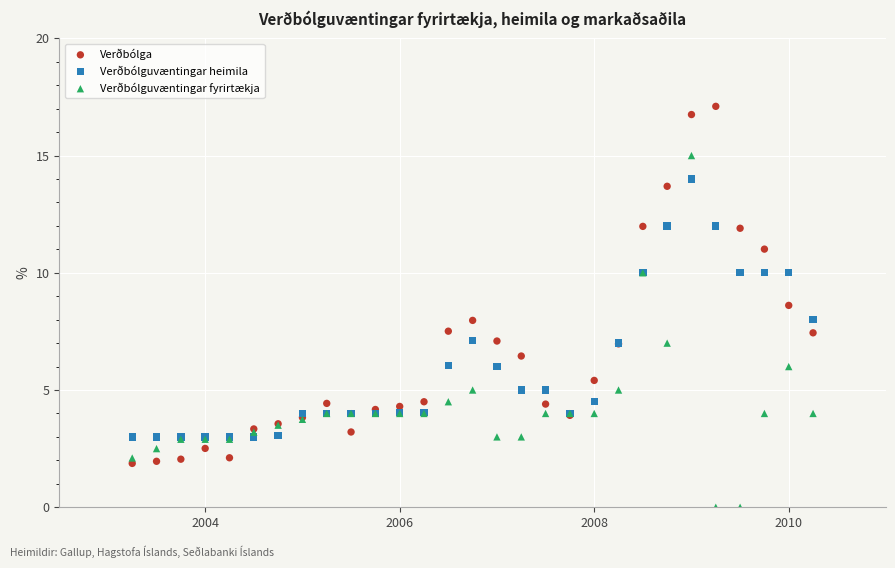

Which series reaches the minimum Y coordinate?

Verðbólguvæntingar fyrirtækja